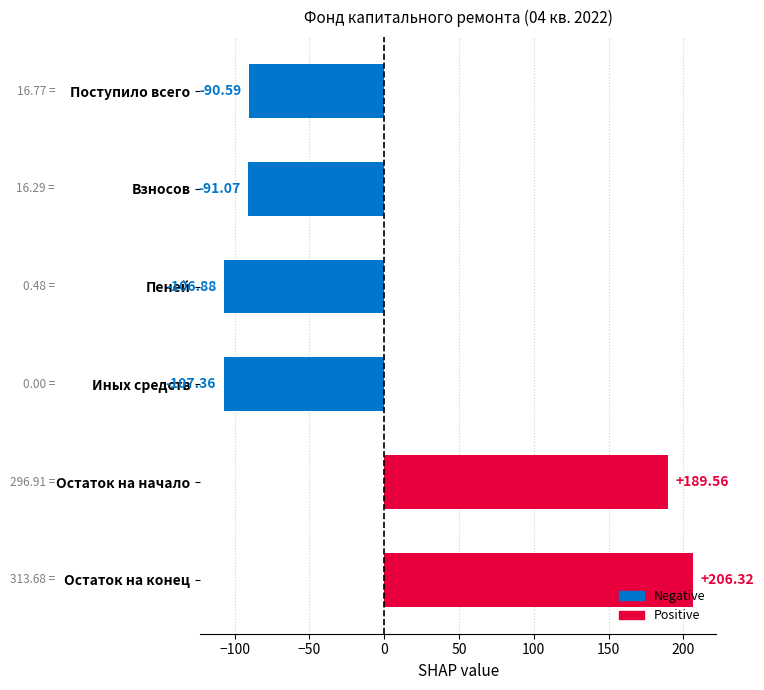

Which label corresponds to the smallest value in the chart?

Иных средств